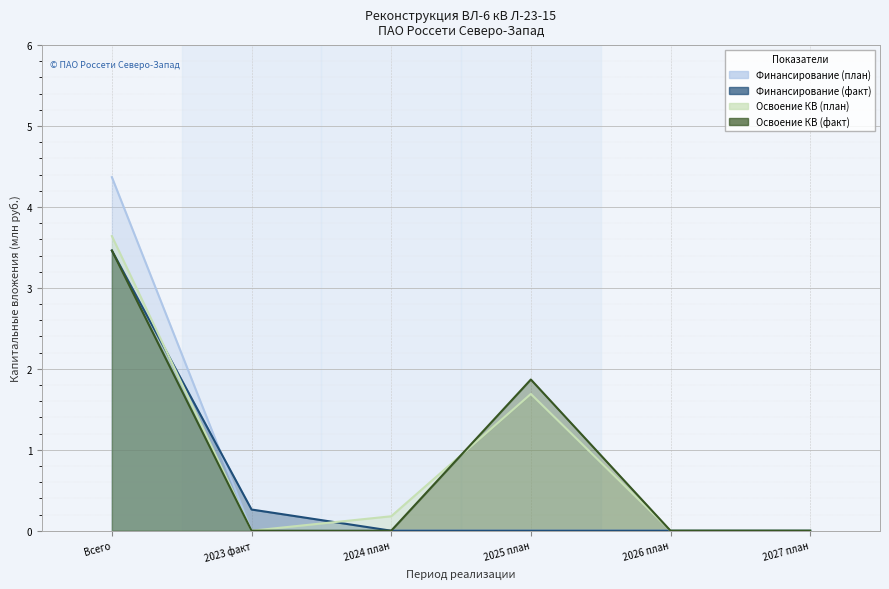

Is the value of Освоение КВ (факт) at 2026 план greater than the value of Финансирование (факт) at 2024 план?

No